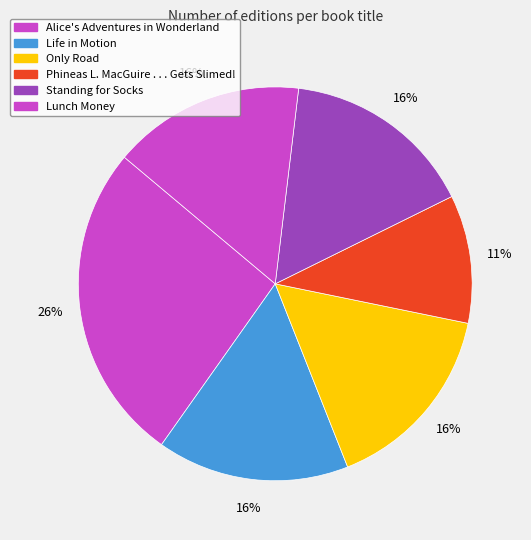

How many segments does this pie chart have?

6